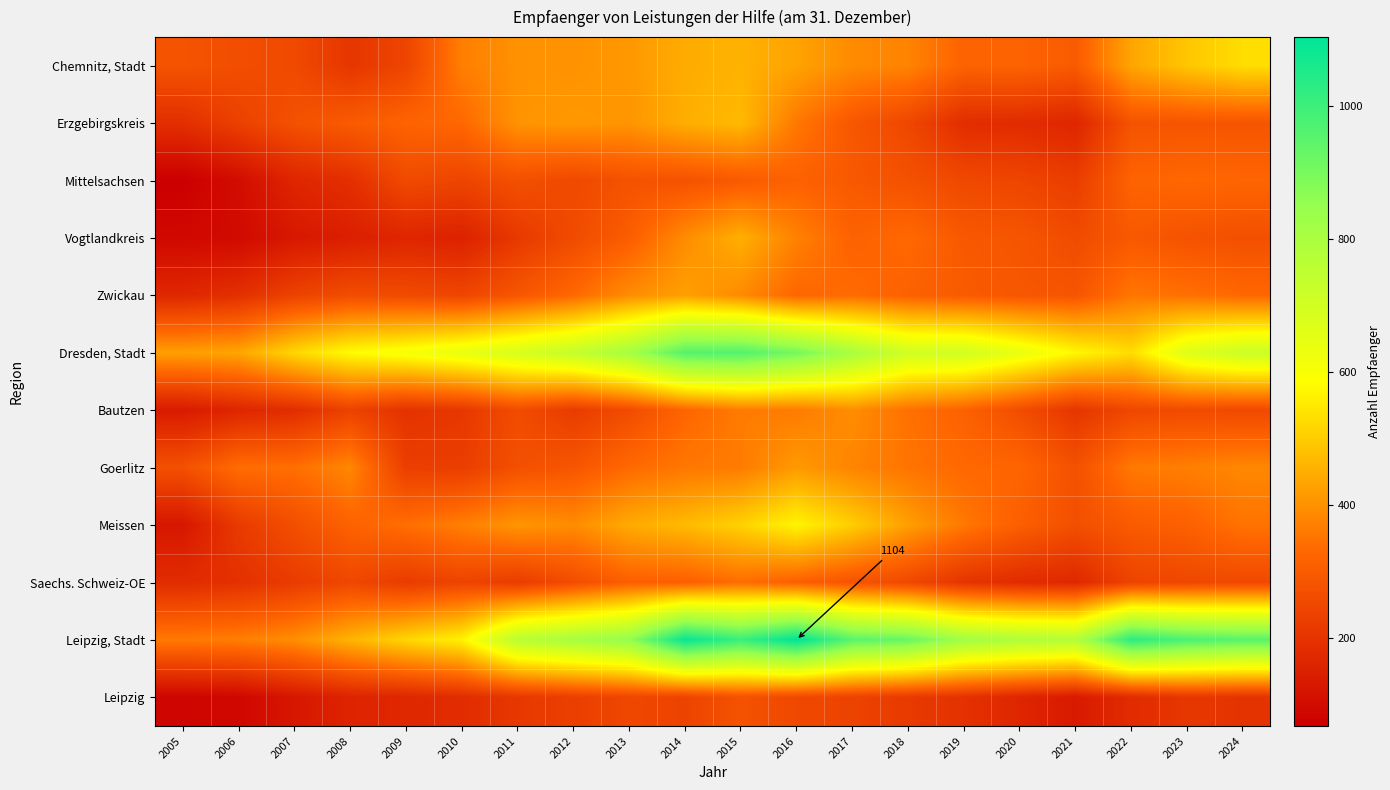

Count the number of data series in this chart.

12